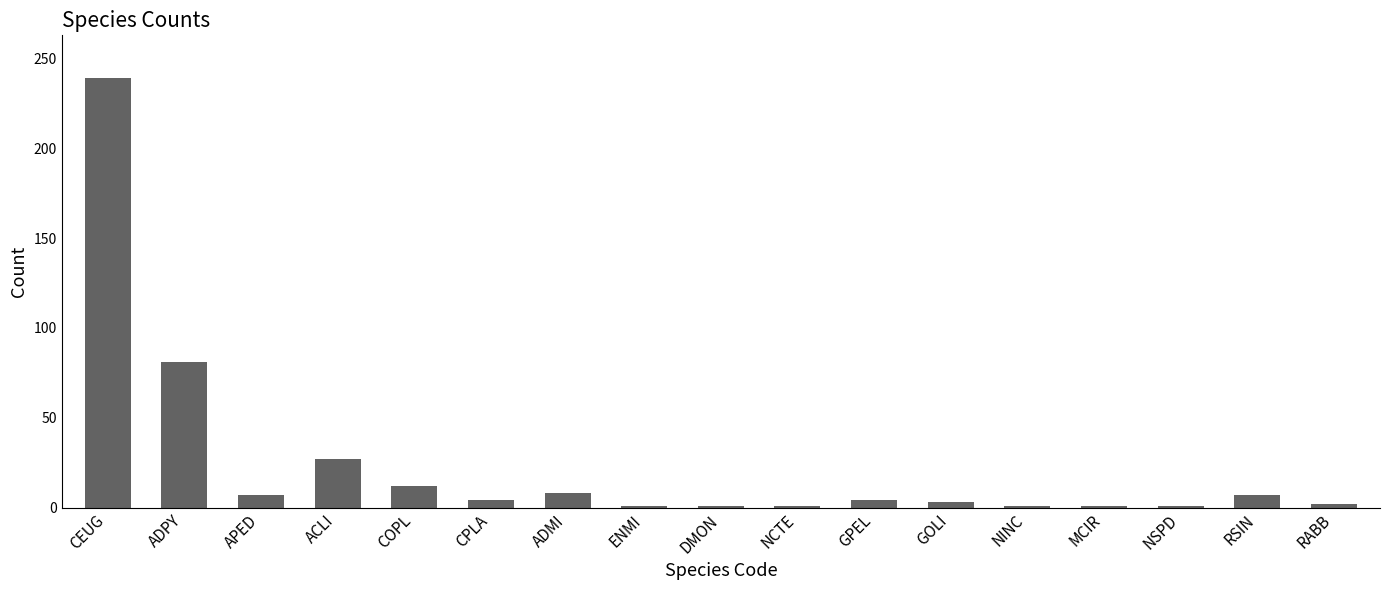

What is the change in value from ADPY to ACLI?

-54